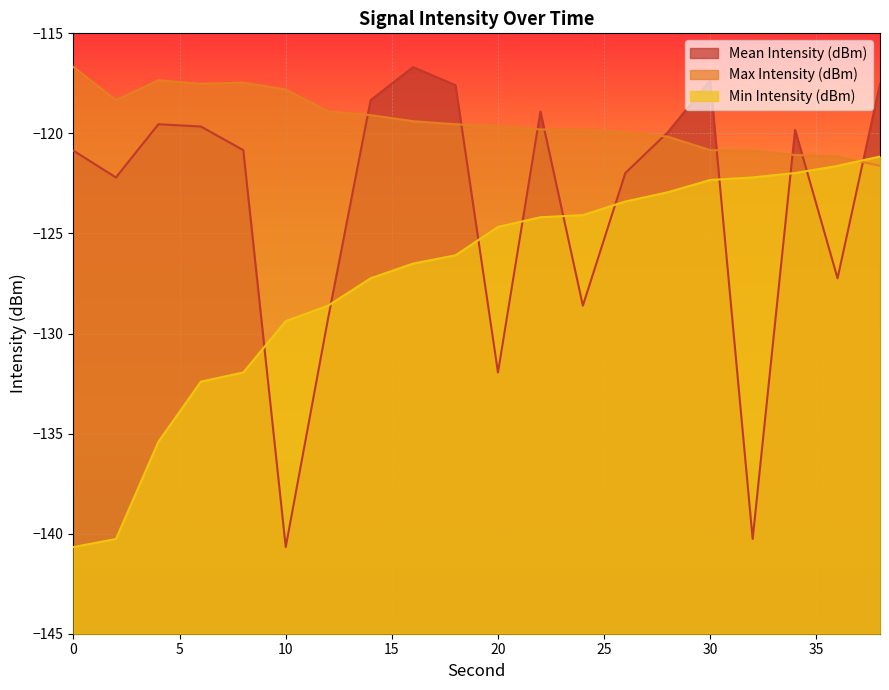

True or false: Mean Intensity (dBm) and Min Intensity (dBm) cross at least once.

True